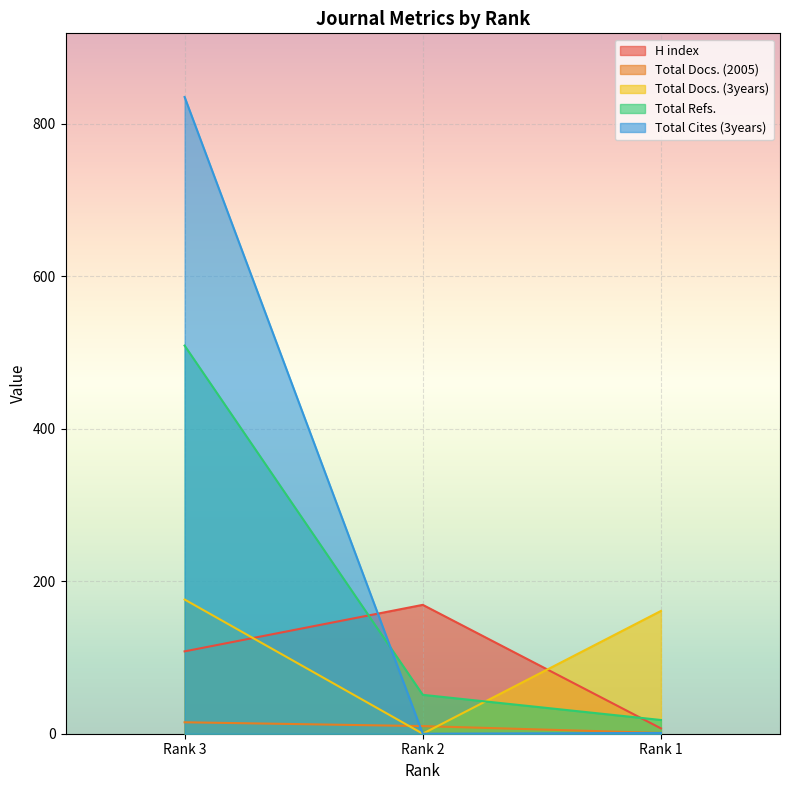

At Rank 3, list the series in order from largest to smallest.

Total Cites (3years), Total Refs., Total Docs. (3years), H index, Total Docs. (2005)